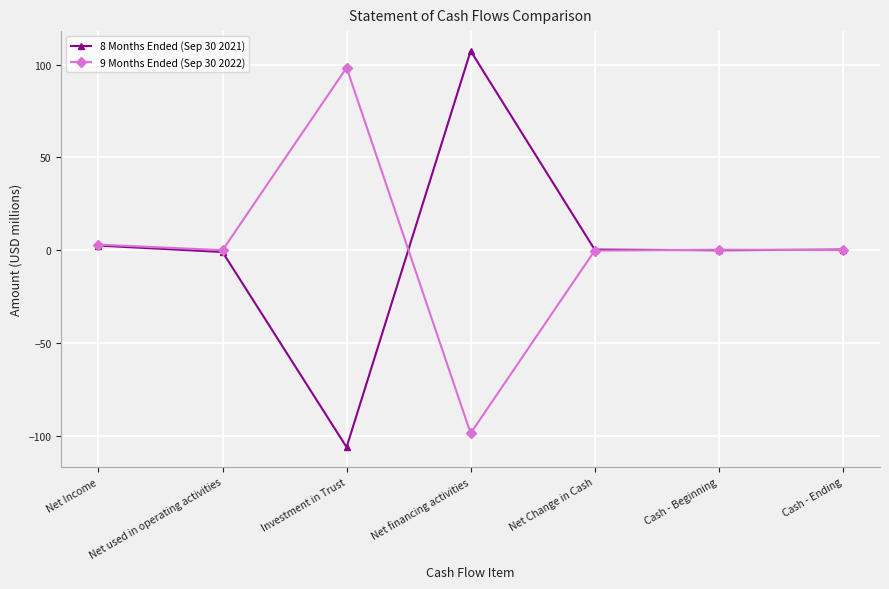

What is the total value across all series at Cash - Beginning?

0.3